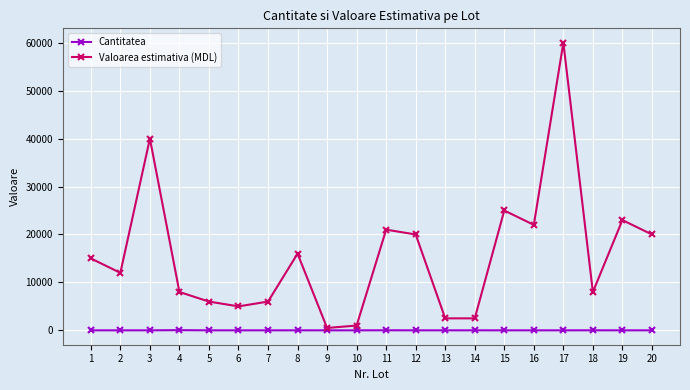

List the series in order of their peak value, lowest first.

Cantitatea, Valoarea estimativa (MDL)